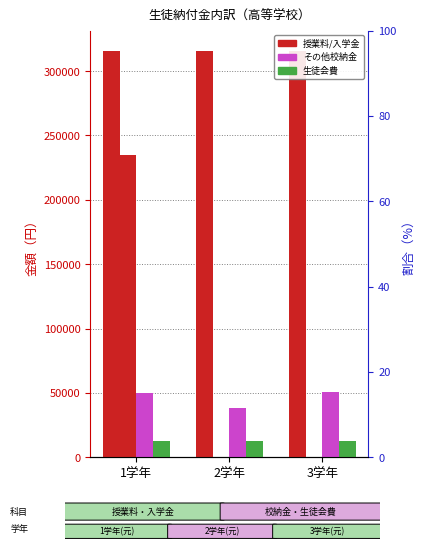

How many data points does each series have?

3